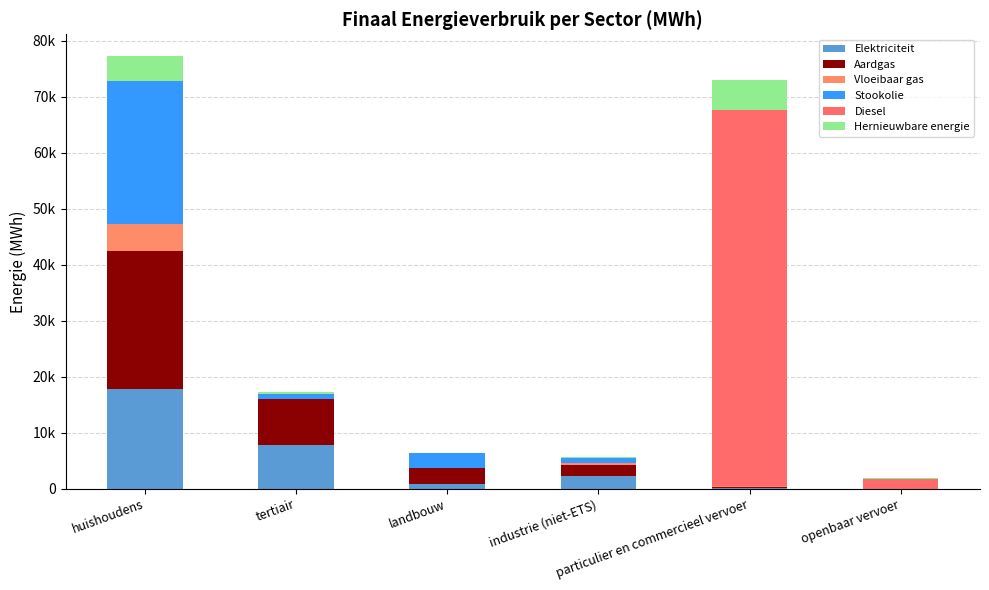

Where does the Aardgas series first go above 2831?

huishoudens